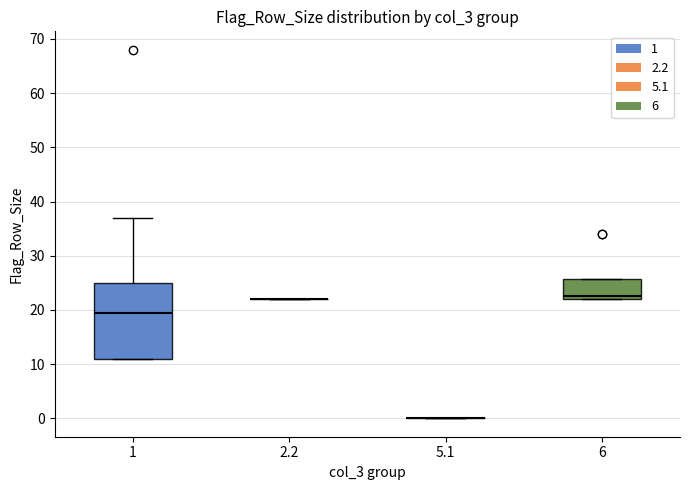

Comparing the boxes themselves (not the whiskers), which one is the tallest?

1